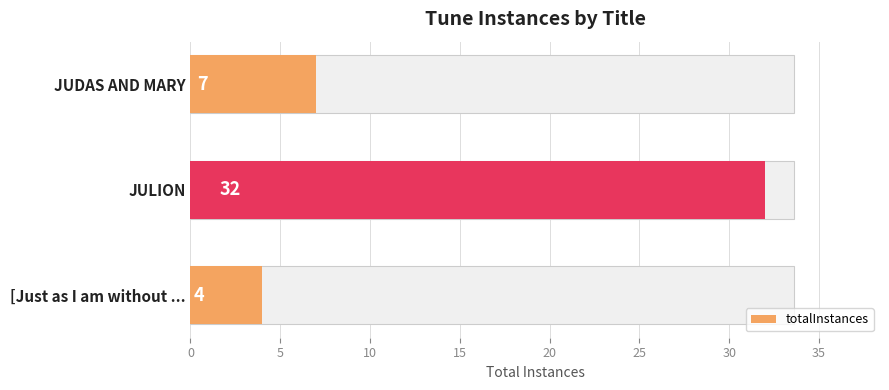

Reading left to right, what are all the values shown in this chart?

4	32	7